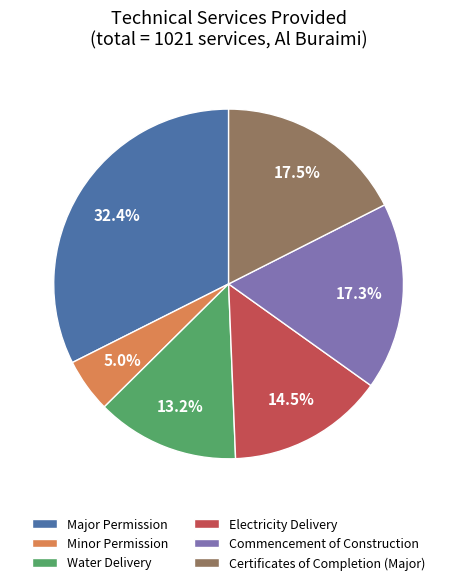

What is the smallest slice in the pie chart?

Minor Permission